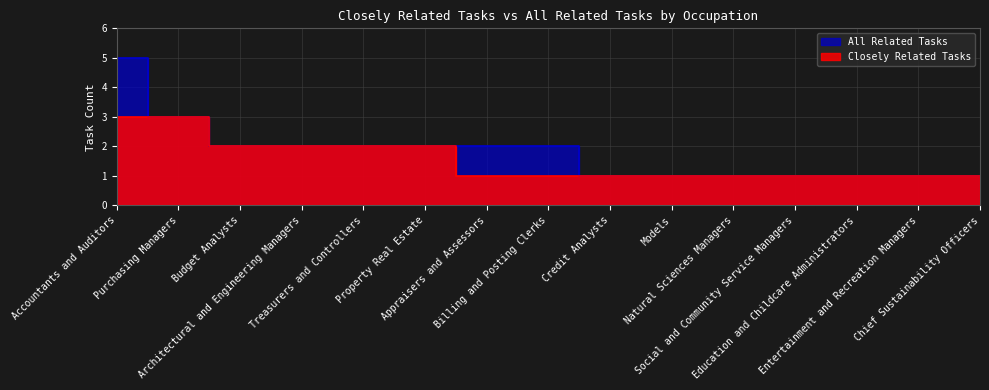

What position from the right is Budget Analysts?

13